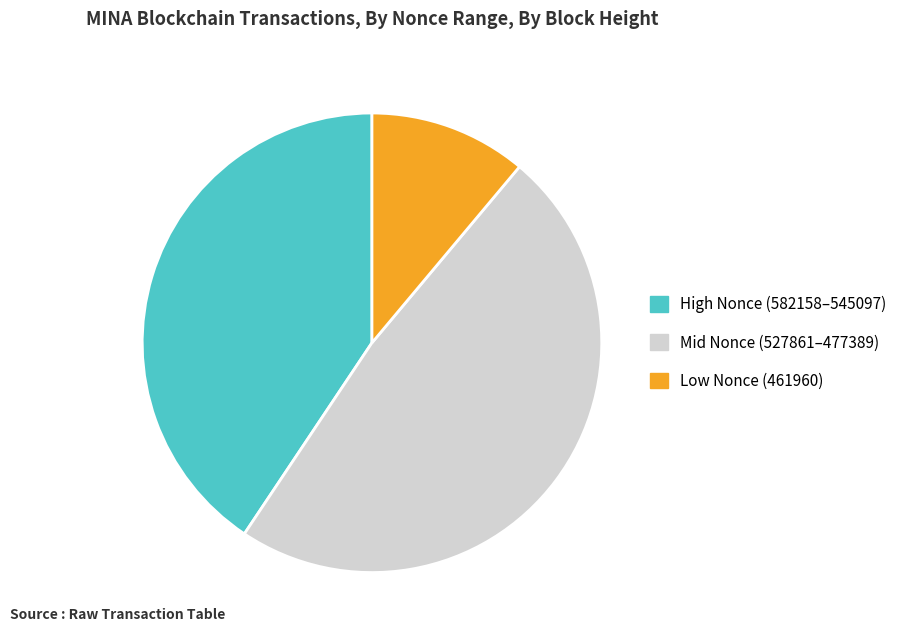

Between Low Nonce (461960) and Mid Nonce (527861–477389), which is larger?

Mid Nonce (527861–477389)